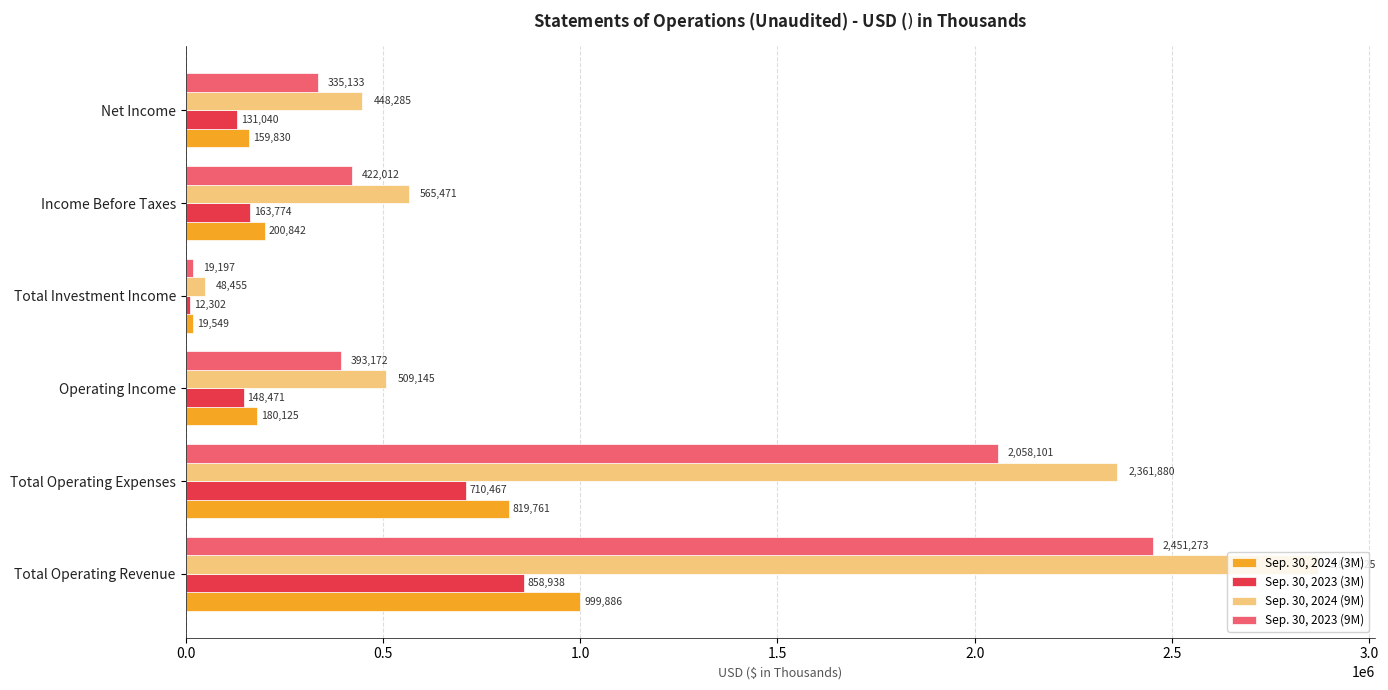

The value of Sep. 30, 2023 (3M) at Total Investment Income is 12302. True or false?

True